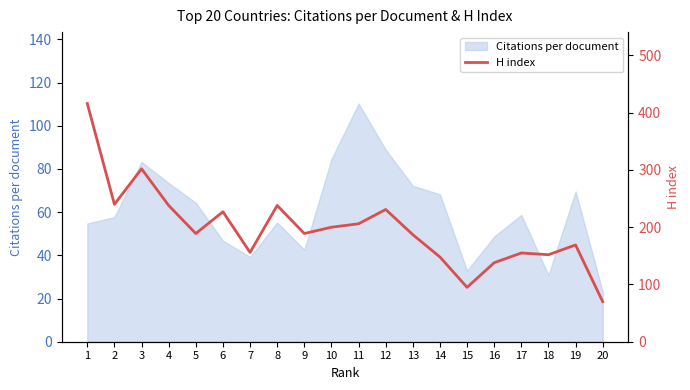

What is the lowest value of the Citations per document series?

23.1